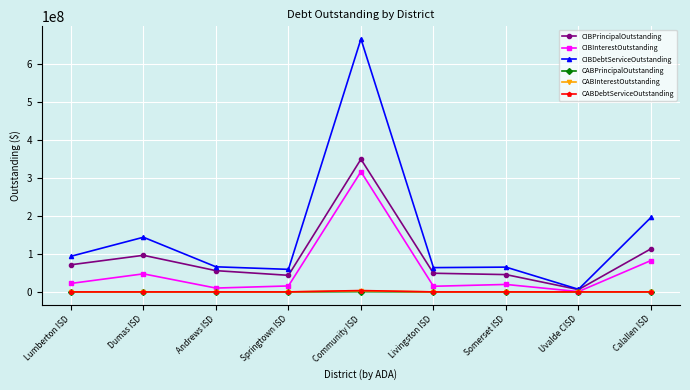

What is the total value across all series at Andrews ISD?

132002372.8